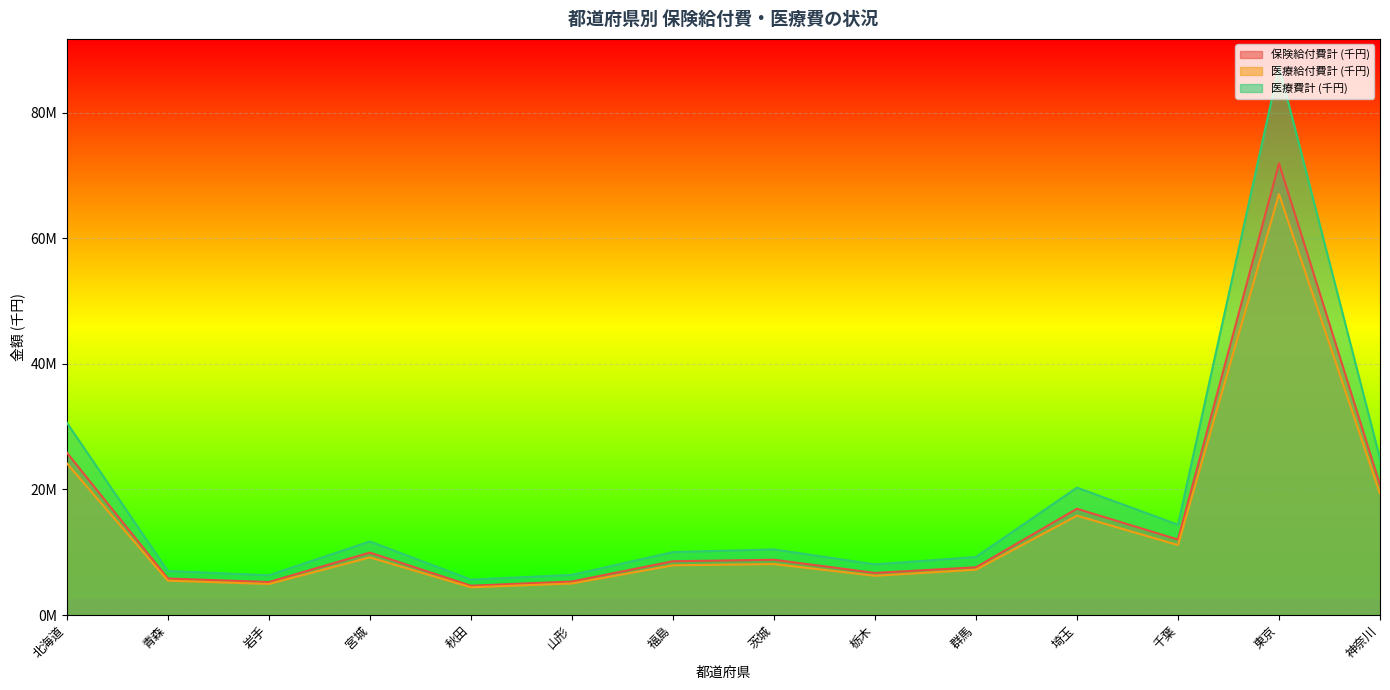

True or false: 医療給付費計 (千円) and 医療費計 (千円) intersect in this chart.

False